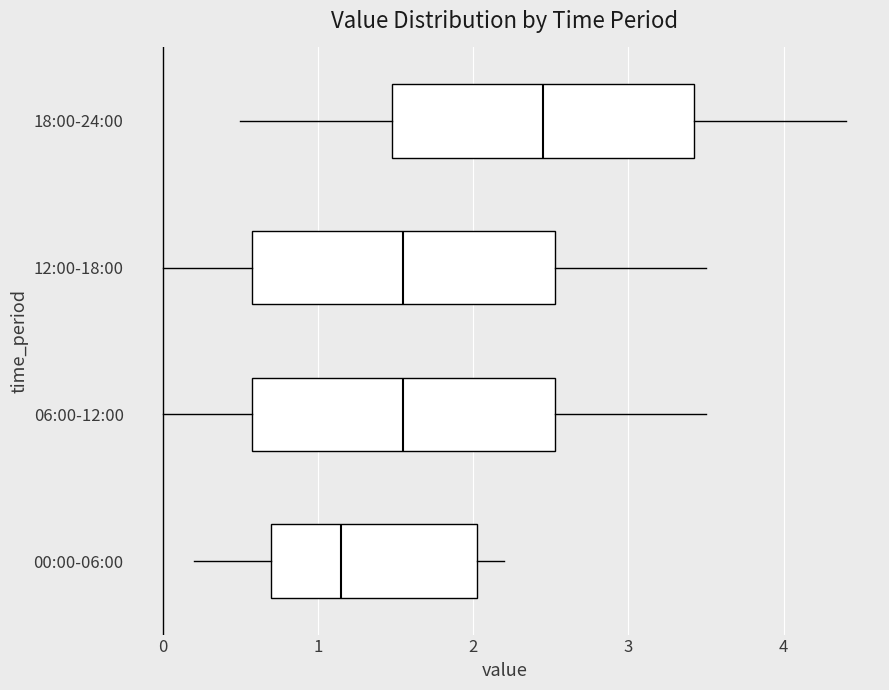

Reading bottom to top, transcribe this box plot: for each box, give where its median line is, the range the box spans, and where its two whiskers end, as read against the x-axis. The values are not printed on the chart, so give them approximately, as read against the axis.

00:00-06:00: median 1.2, box 0.7 to 2.0, whiskers 0.2 to 2.2
06:00-12:00: median 1.6, box 0.6 to 2.5, whiskers 0.0 to 3.5
12:00-18:00: median 1.6, box 0.6 to 2.5, whiskers 0.0 to 3.5
18:00-24:00: median 2.5, box 1.5 to 3.4, whiskers 0.5 to 4.4